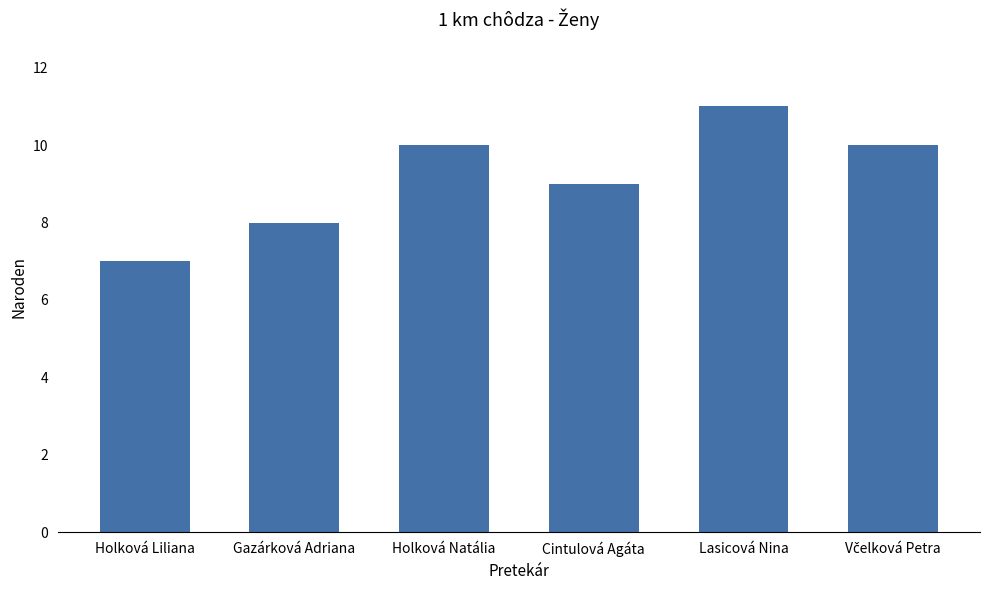

How many distinct data groups are displayed?

1